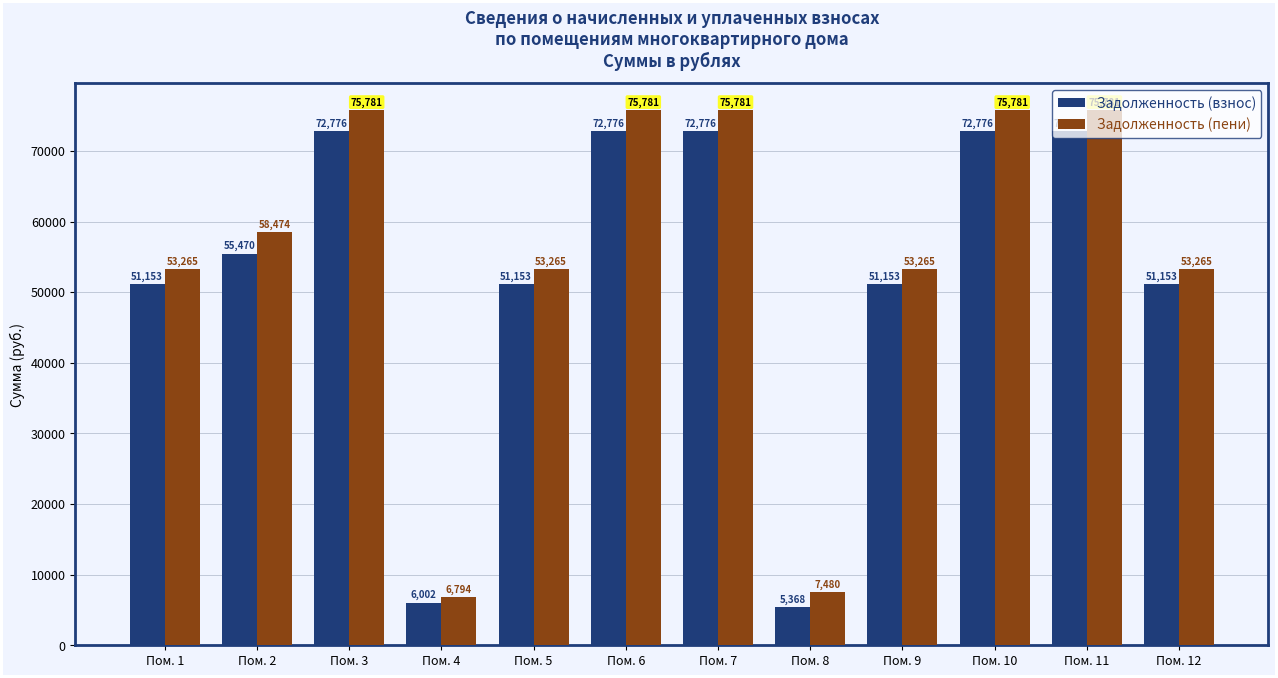

Which category has the lowest value in the Задолженность (взнос) series?

Пом. 8